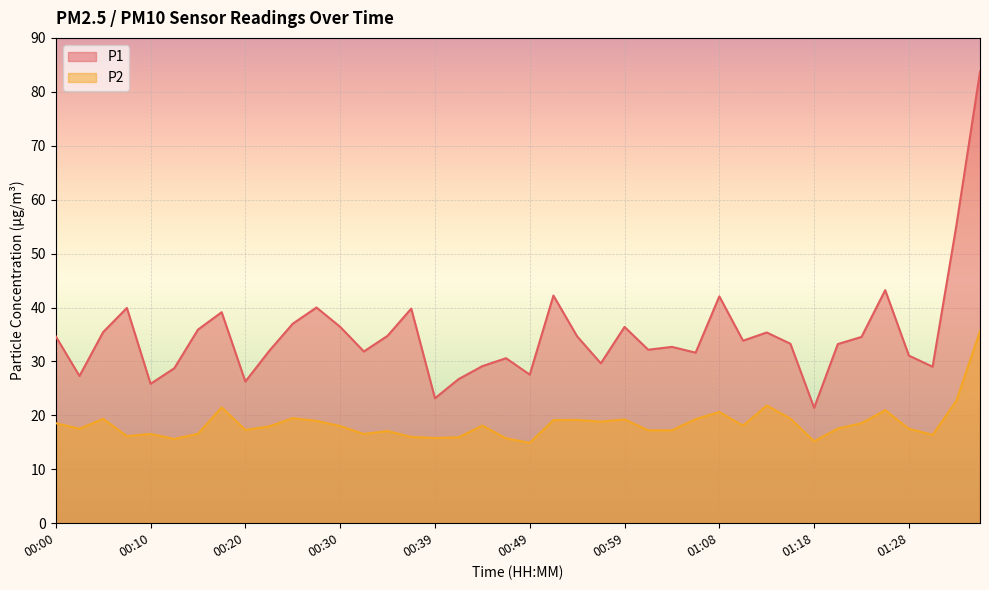

Which category has the lowest value in the P2 series?

00:49